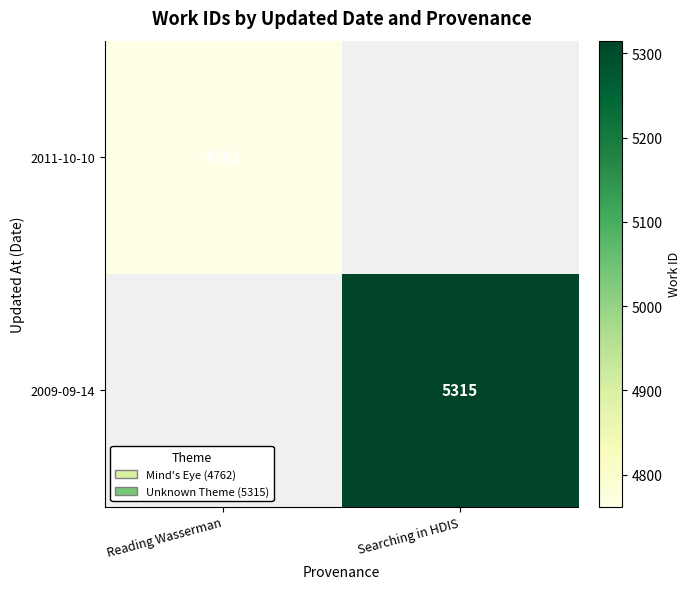

Which has a higher value, Reading Wasserman or Searching in HDIS?

Searching in HDIS